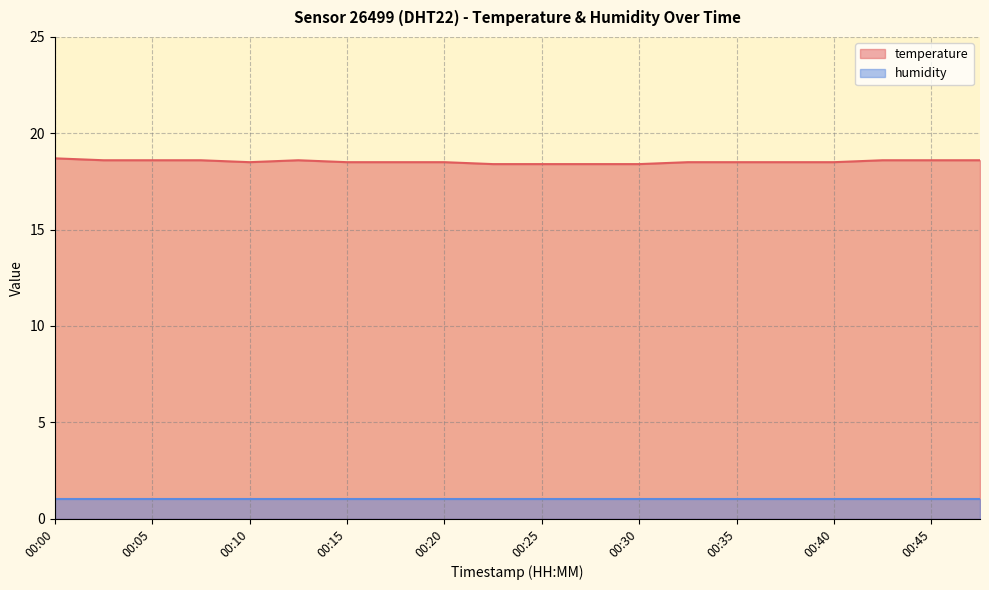

True or false: the data has more than 1 interior local peaks.

False